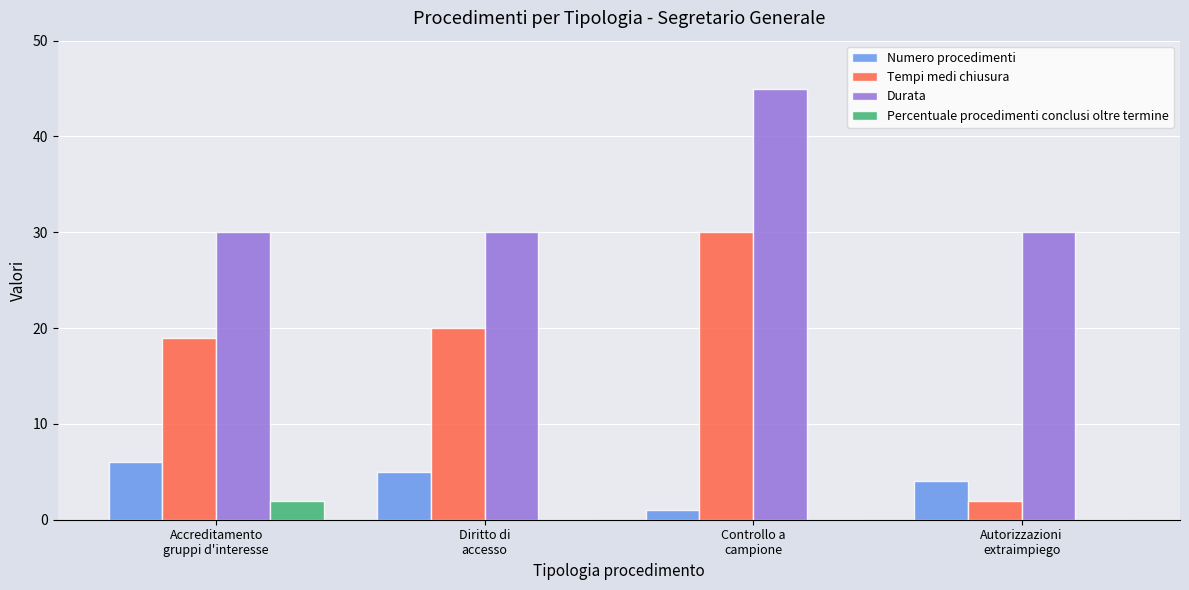

What is the sum of all Numero procedimenti values?

16